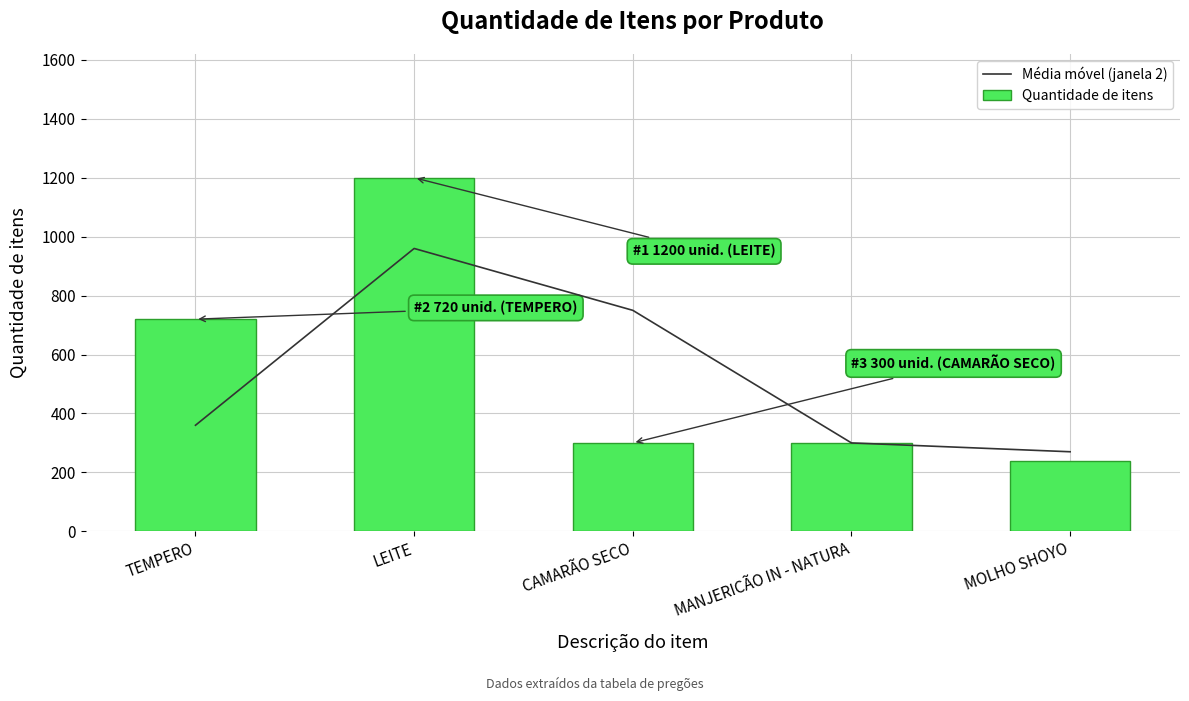

What is the average value of the Média móvel (janela 2) series?

528